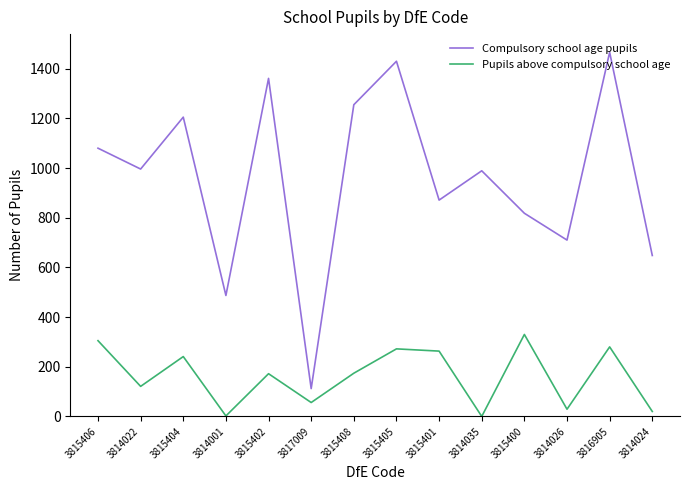

Where is the first local maximum for Pupils above compulsory school age?

3815404